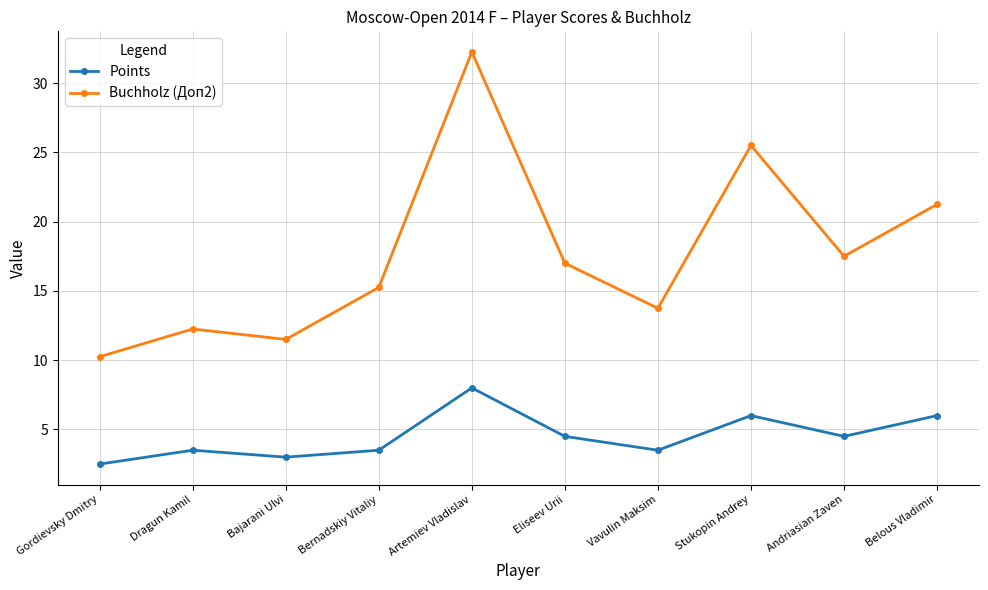

Rank the series by their maximum value, from highest to lowest.

Buchholz (Доп2), Points